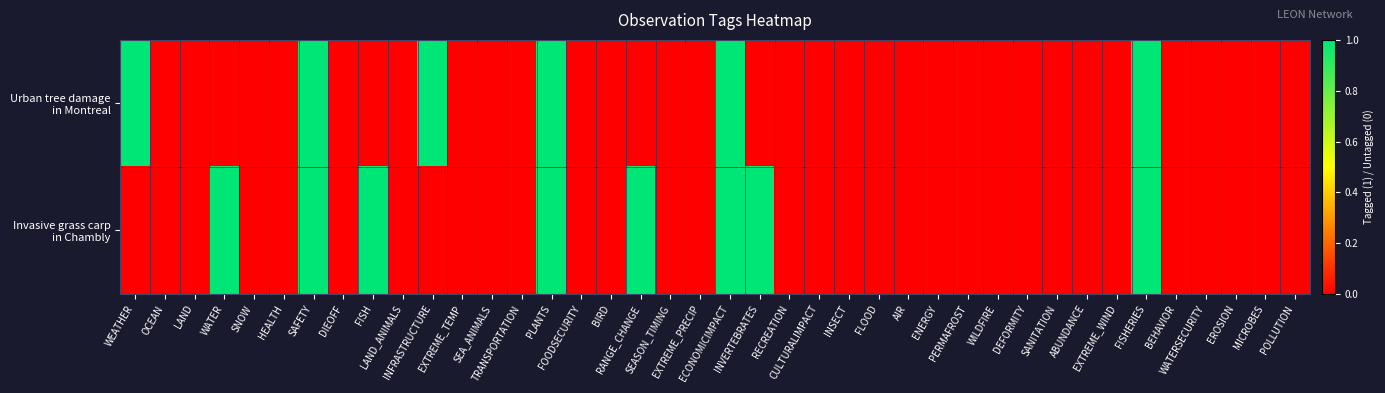

List the series in order of their overall mean, highest first.

Invasive grass carp in Chambly, Urban tree damage in Montreal